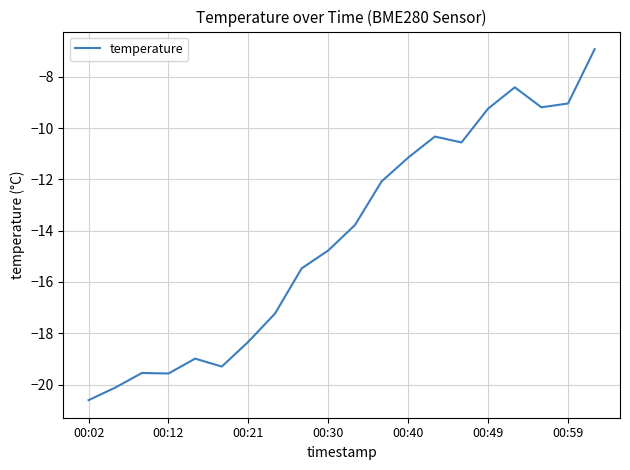

What is the difference between the maximum and minimum values?

13.7